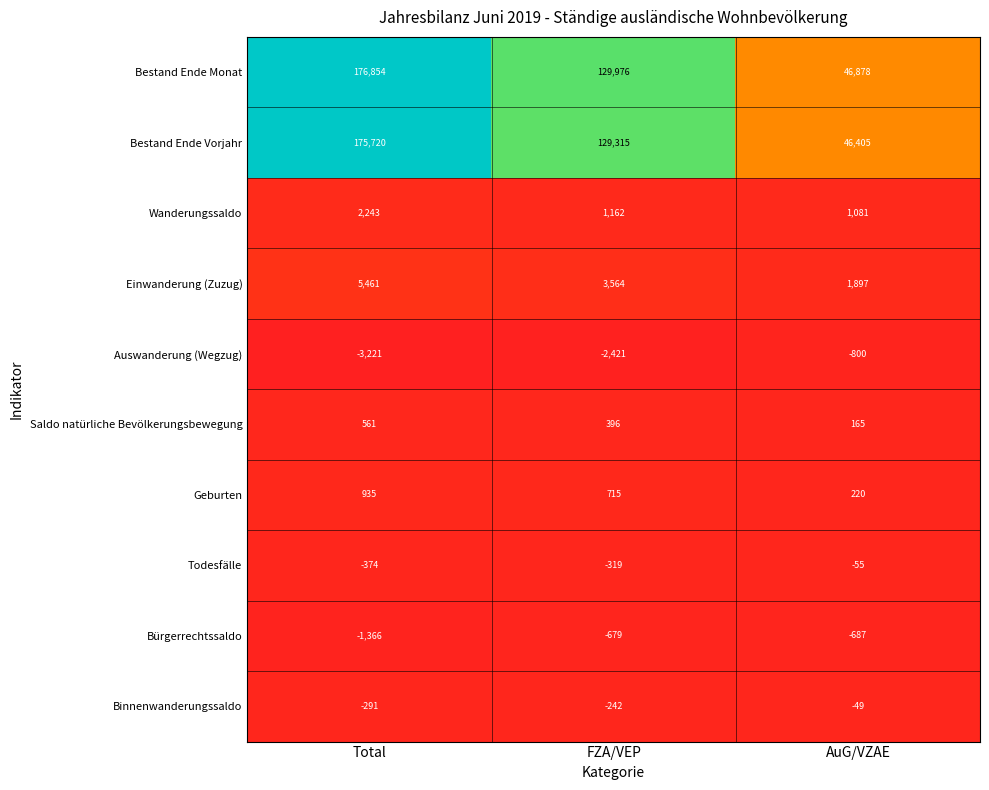

At how many categories does at least one series exceed 127828?

2